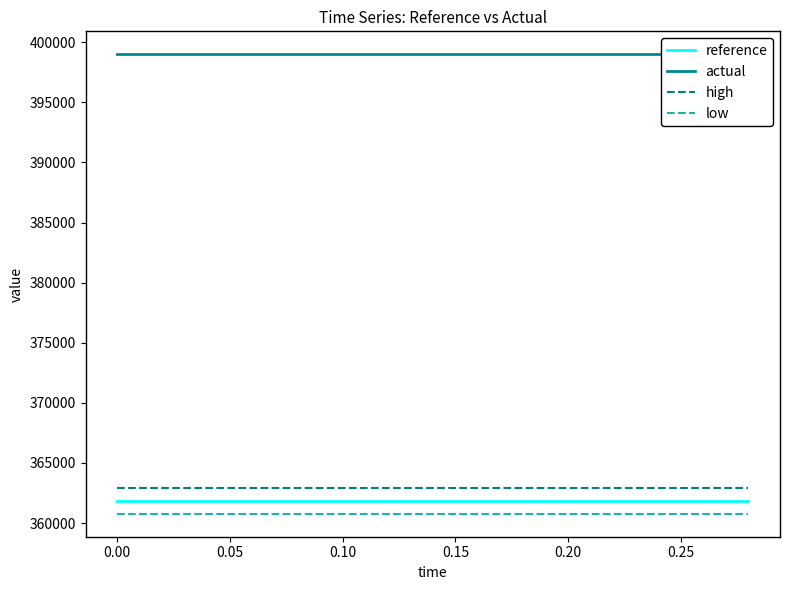

Reading left to right, extract all data points from this chart.

reference: 361862.6	361862.6	361862.6	361862.6	361862.6	361862.6	361862.6	361862.6	361862.6	361862.6	361862.6	361862.6	361862.6	361862.6	361862.6
actual: 399000.0	399000.0	399000.0	399000.0	399000.0	399000.0	399000.0	399000.0	399000.0	399000.0	399000.0	399000.0	399000.0	399000.0	399000.0
high: 362948.2	362948.2	362948.2	362948.2	362948.2	362948.2	362948.2	362948.2	362948.2	362948.2	362948.2	362948.2	362948.2	362948.2	362948.2
low: 360777.0	360777.0	360777.0	360777.0	360777.0	360777.0	360777.0	360777.0	360777.0	360777.0	360777.0	360777.0	360777.0	360777.0	360777.0